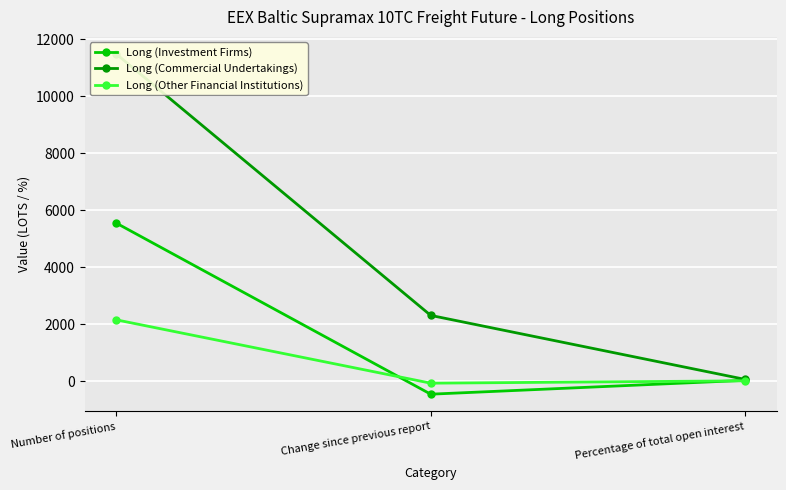

At which label does Long (Investment Firms) reach its minimum?

Change since previous report